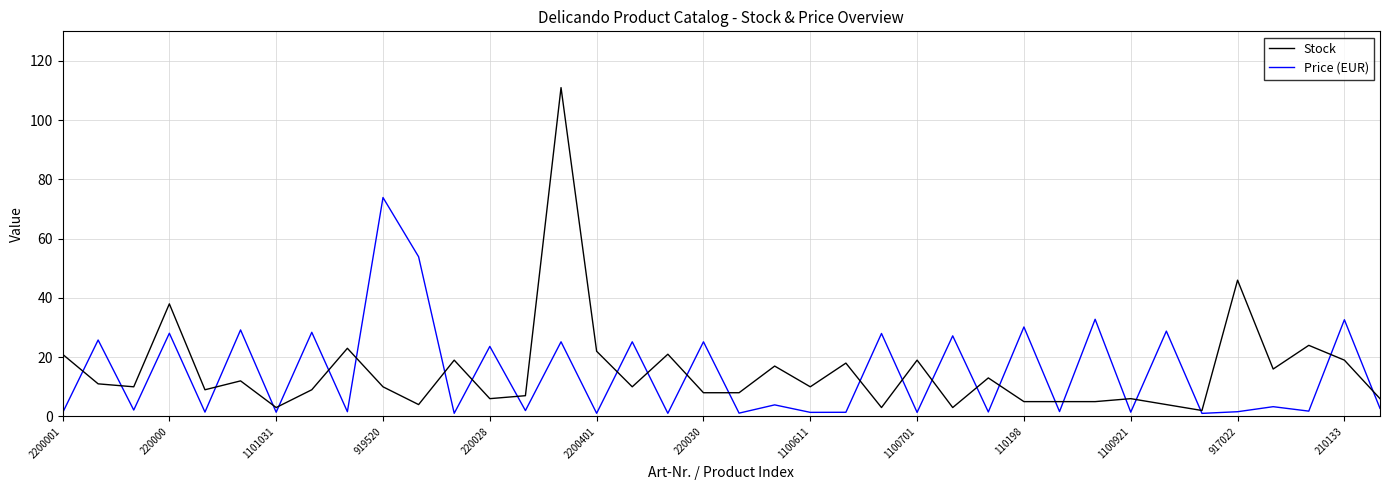

Count the number of categories in the chart.

38